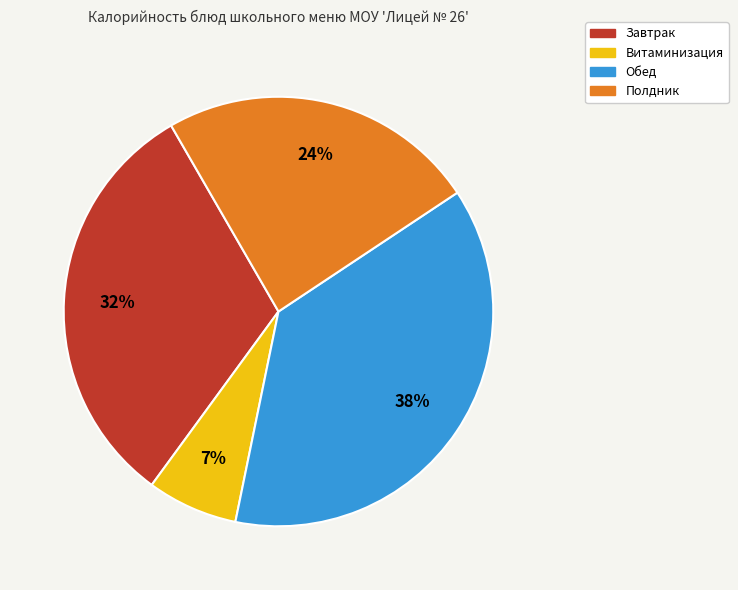

Does any single category account for the majority?

No